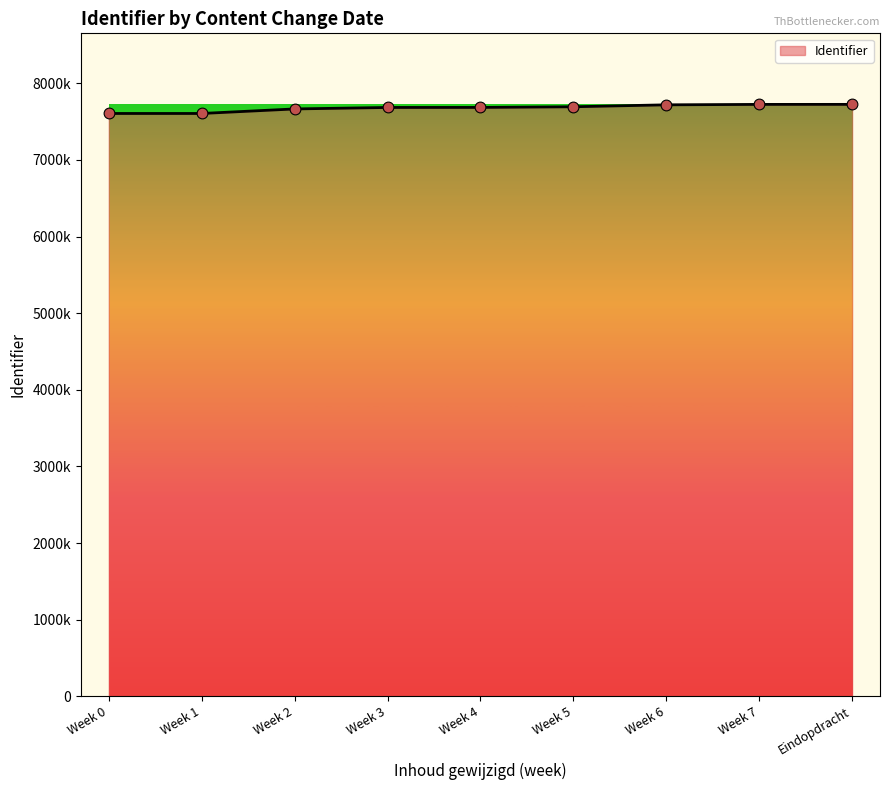

Does the chart have visible grid lines?

No